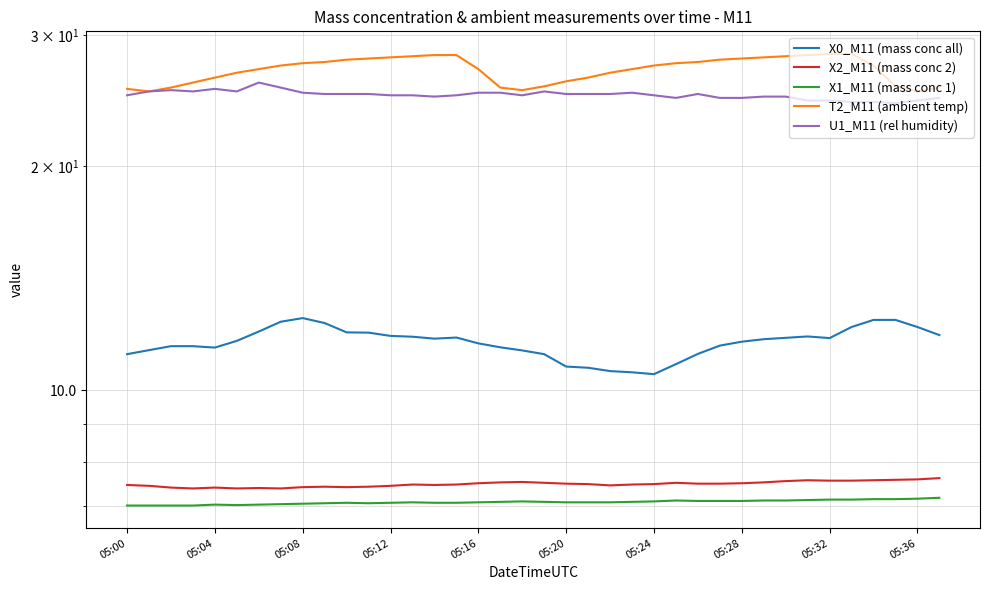

What is the maximum value shown in the chart?

28.3